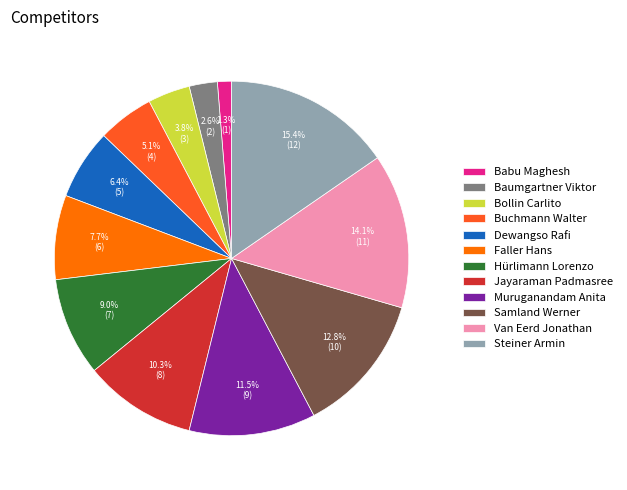

True or false: Babu Maghesh accounts for 1% of the total.

True